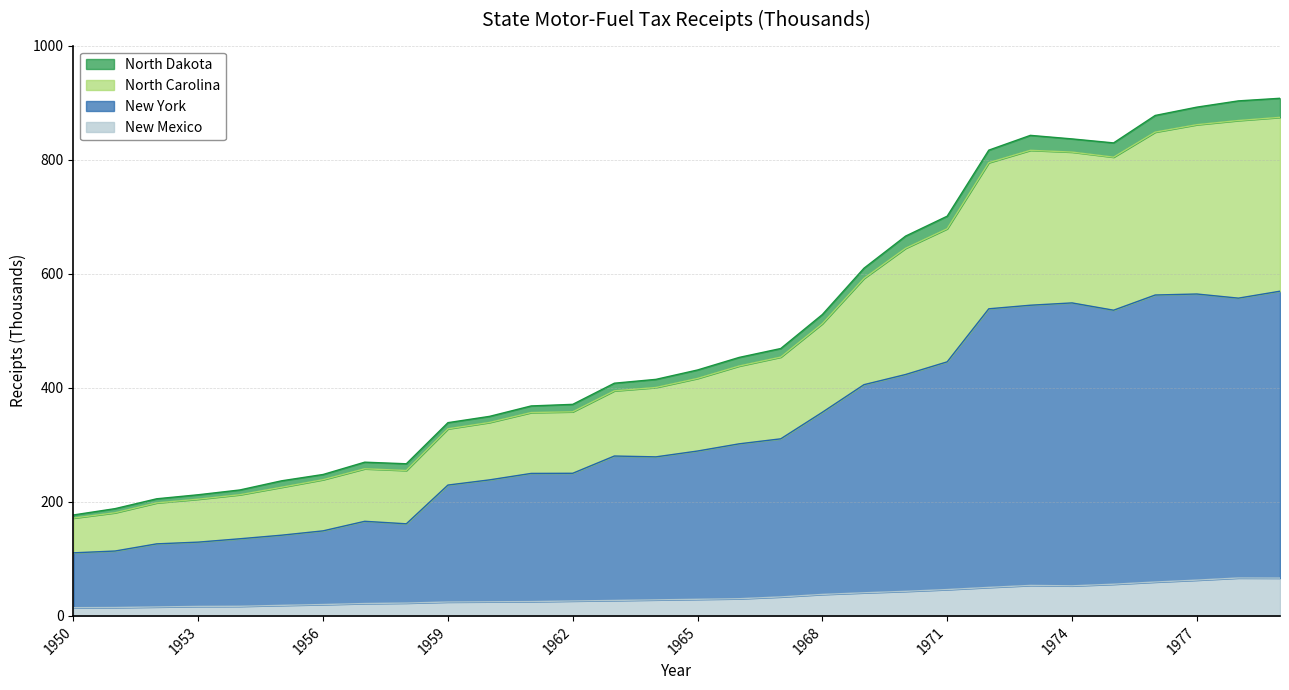

At which label is North Carolina closest to 542?

1968